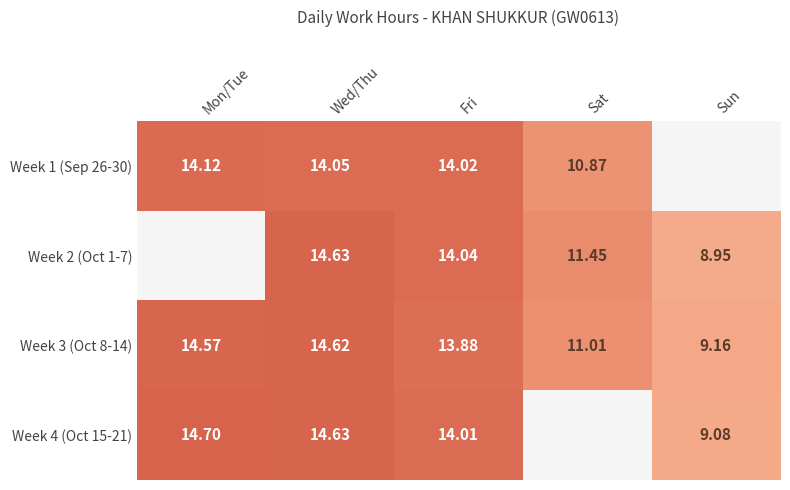

Rank the categories by Week 3 (Oct 8-14) value from highest to lowest.

Wed/Thu, Mon/Tue, Fri, Sat, Sun